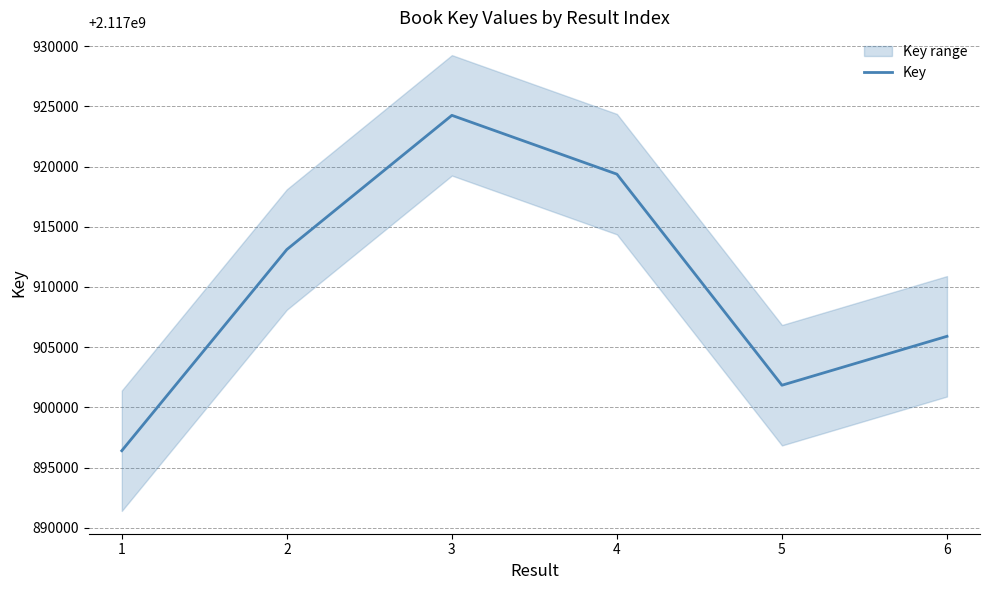

What is the value of the 5th point from the left?

2117901841